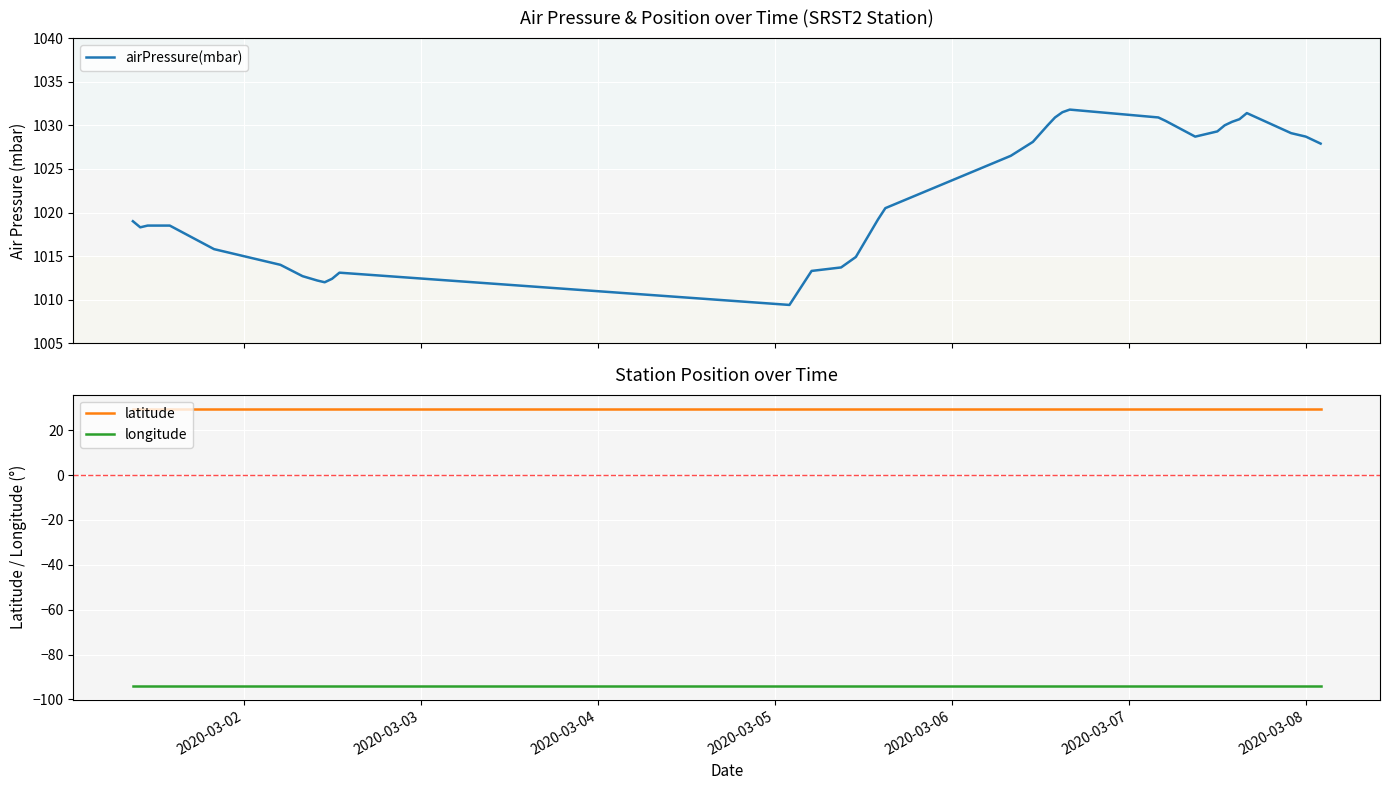

Does the chart display data point markers on the line(s)?

No